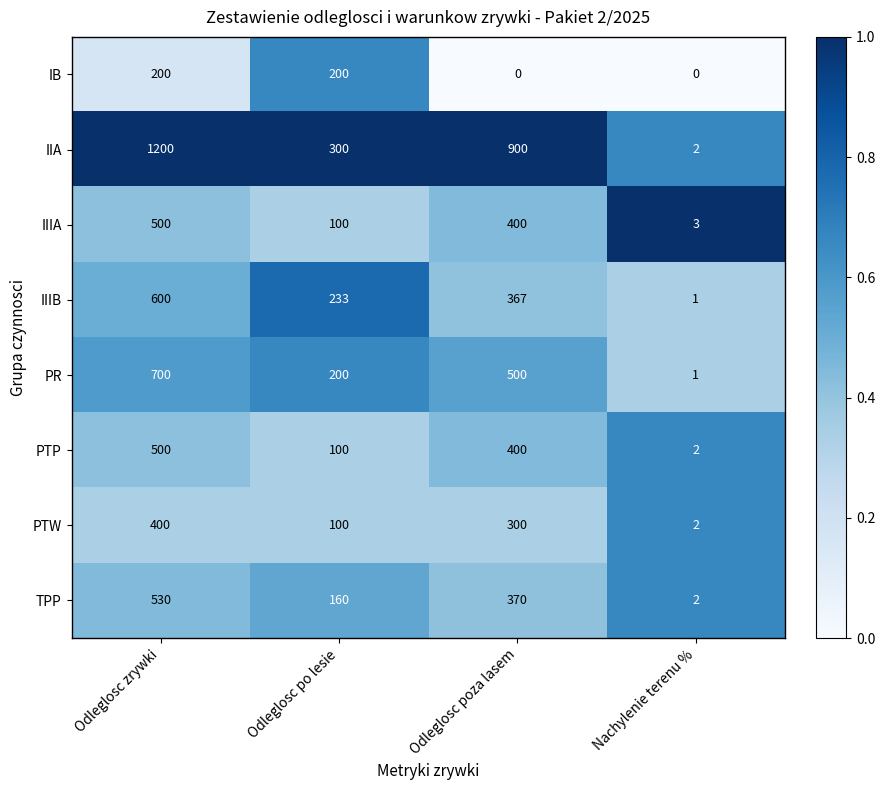

Is it true that TPP equals 924 at Odleglosc zrywki?

False